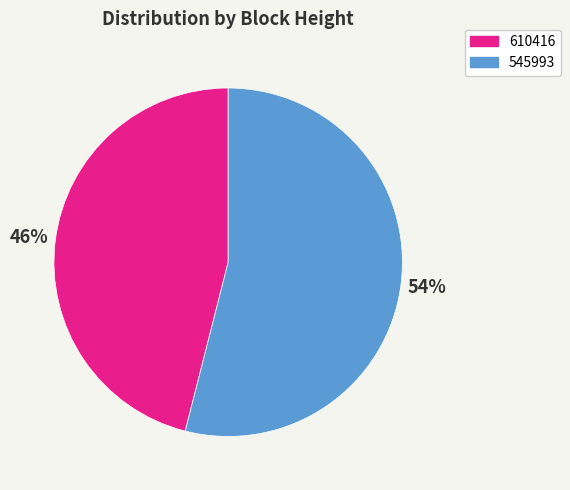

Combined, do 610416 and 545993 account for over 50%?

Yes